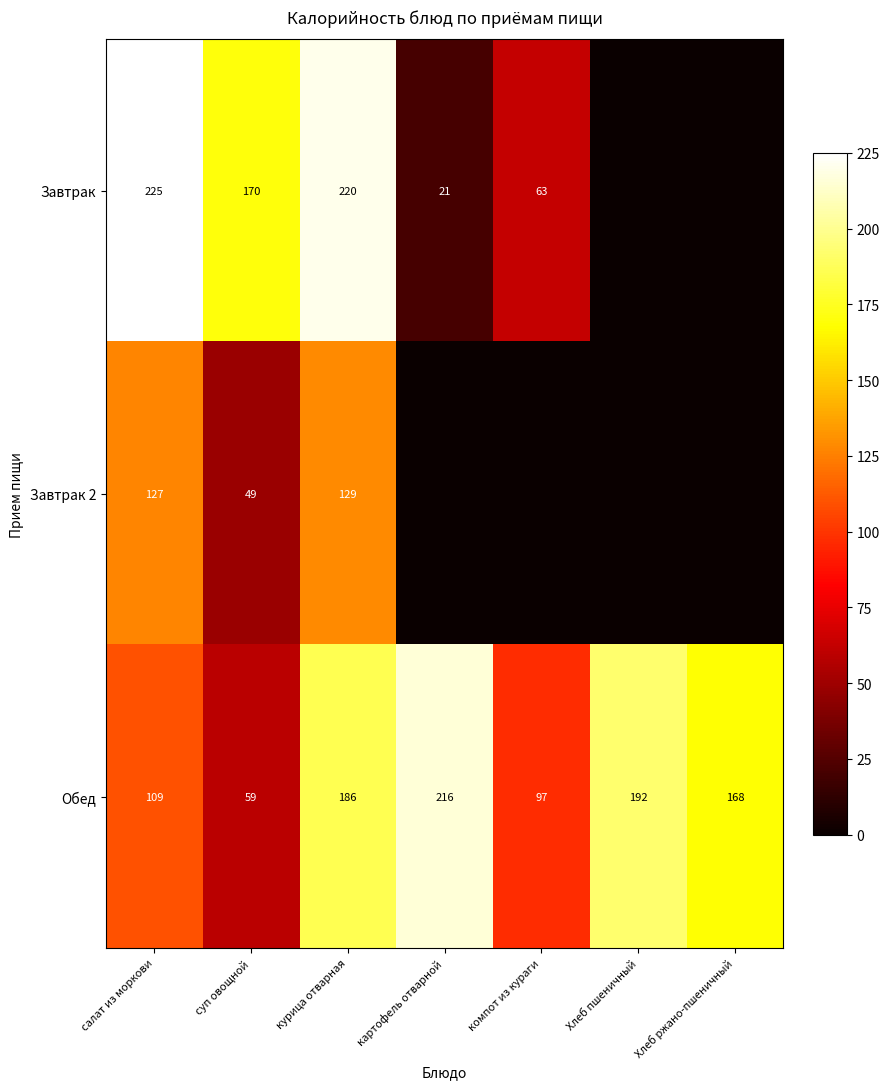

Rank the series at суп овощной from highest to lowest value.

Завтрак, Обед, Завтрак 2